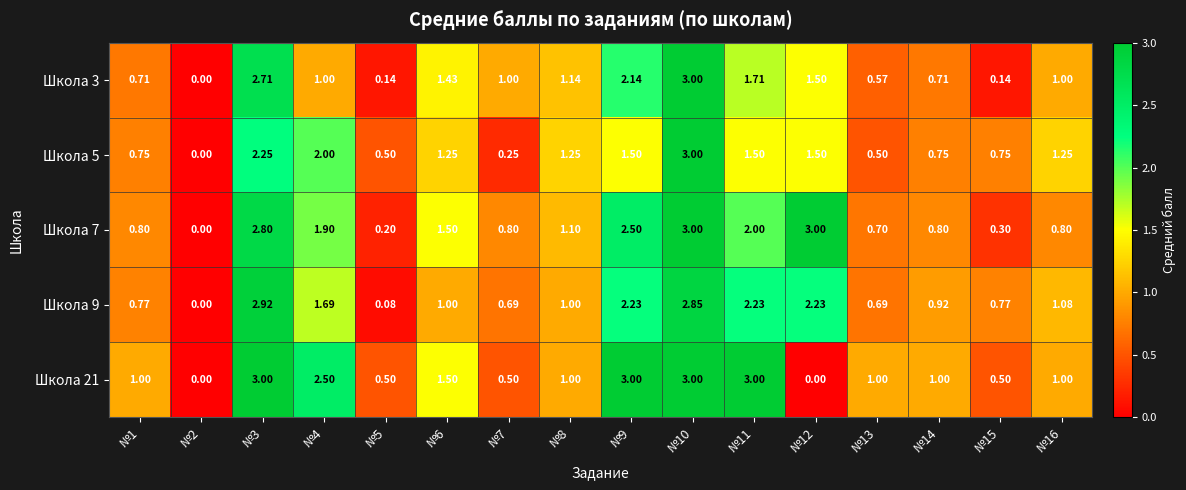

Is the value of Школа 3 at №2 greater than the value of Школа 9 at №16?

No